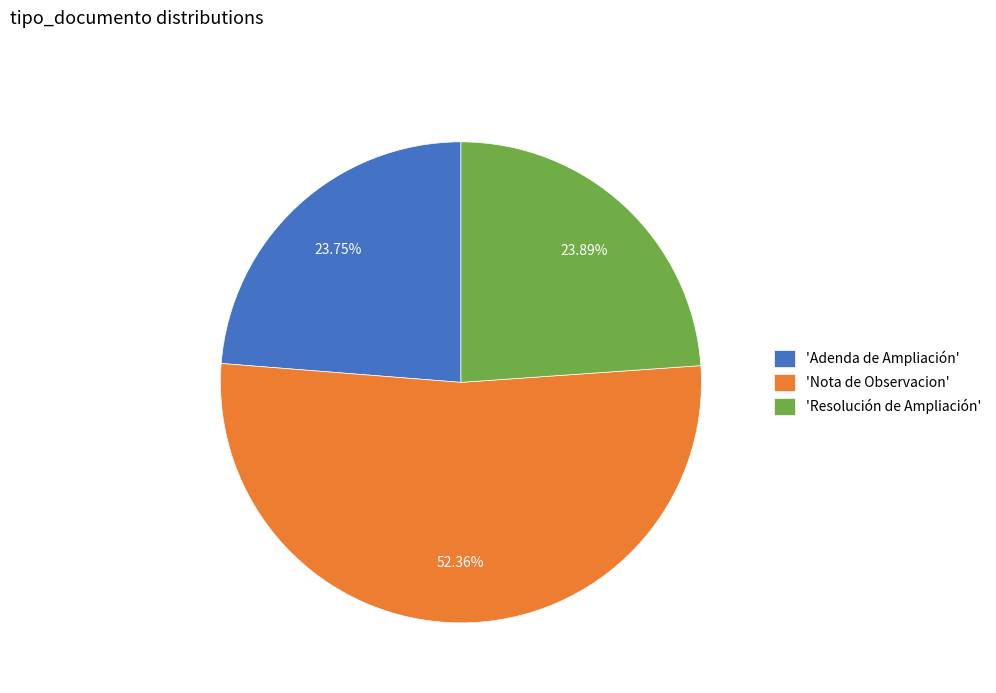

Which category has the biggest portion of the pie?

'Nota de Observacion'